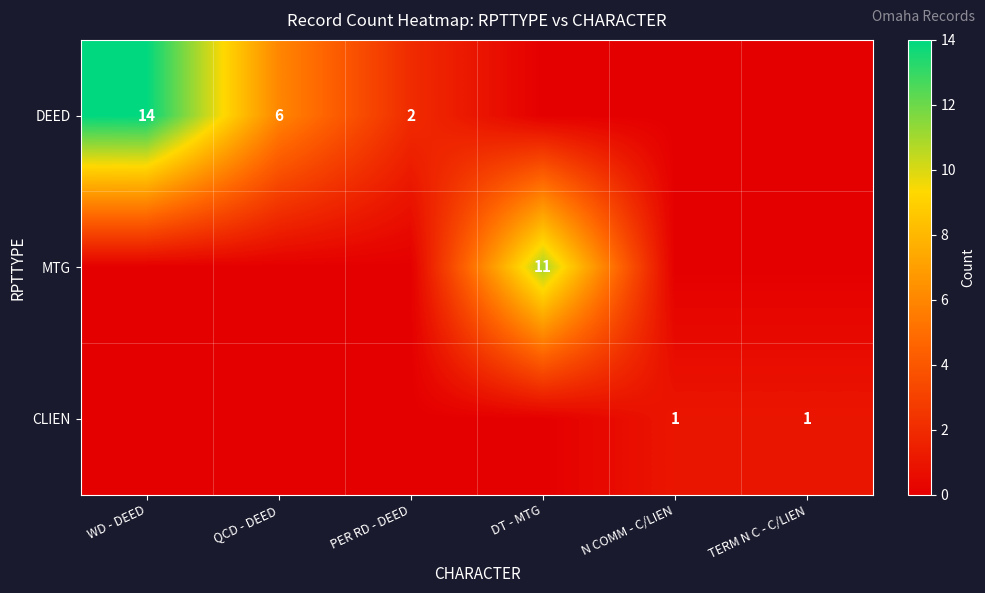

The CLIEN series shows 1 at TERM N C - C/LIEN. True or false?

True